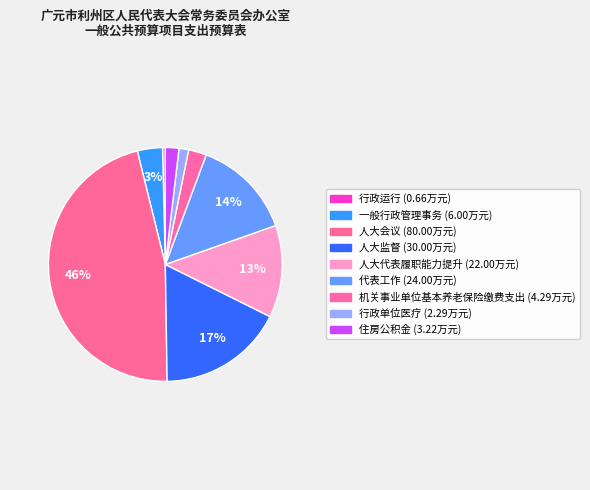

Count the number of slices in the pie.

9